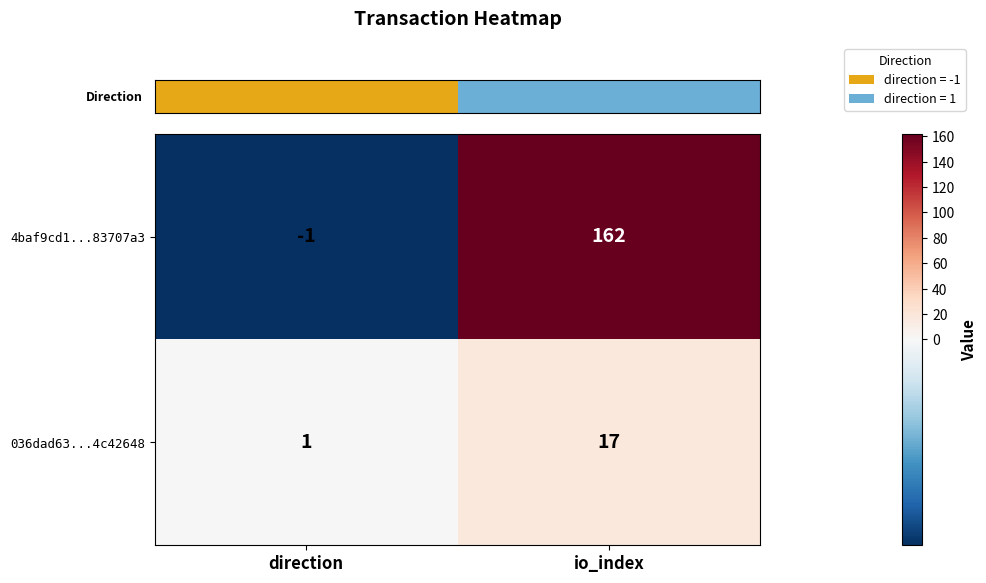

Reading left to right, list all the values displayed in this chart.

4baf9cd1...83707a3: direction=-1	io_index=162
036dad63...4c42648: direction=1	io_index=17